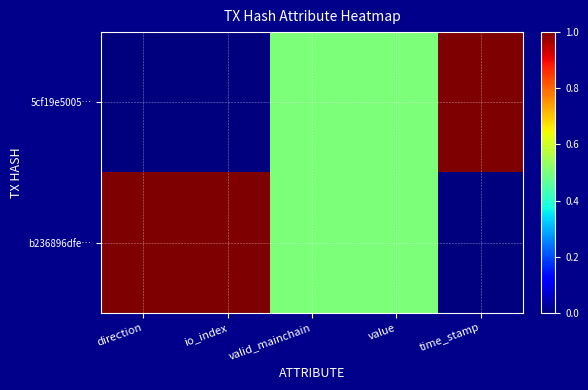

At which category is the sum across all series the highest?

direction